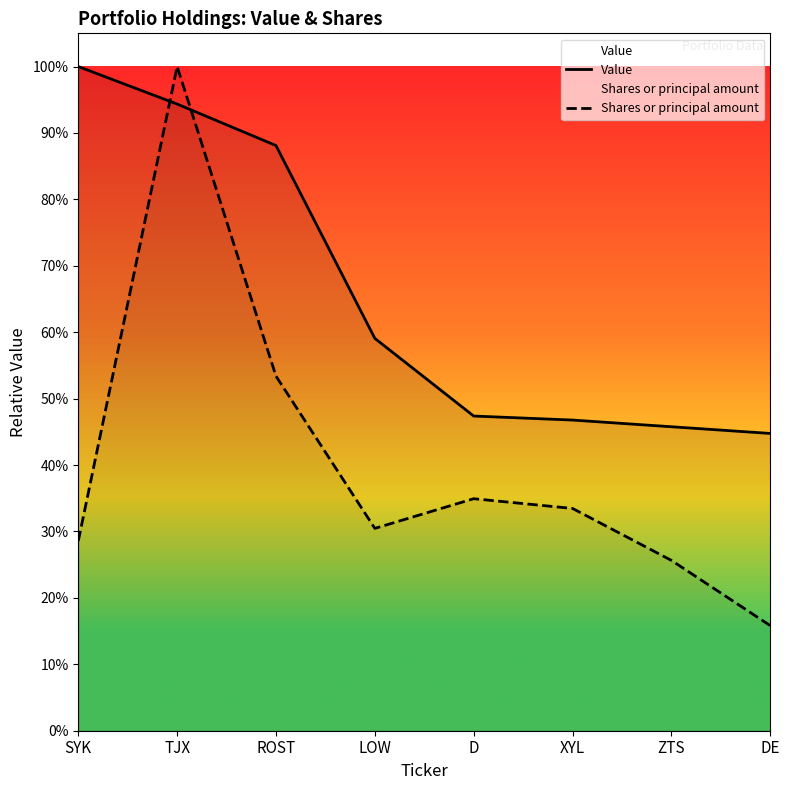

True or false: Shares or principal amount has a value of 81839.4 at ZTS.

False